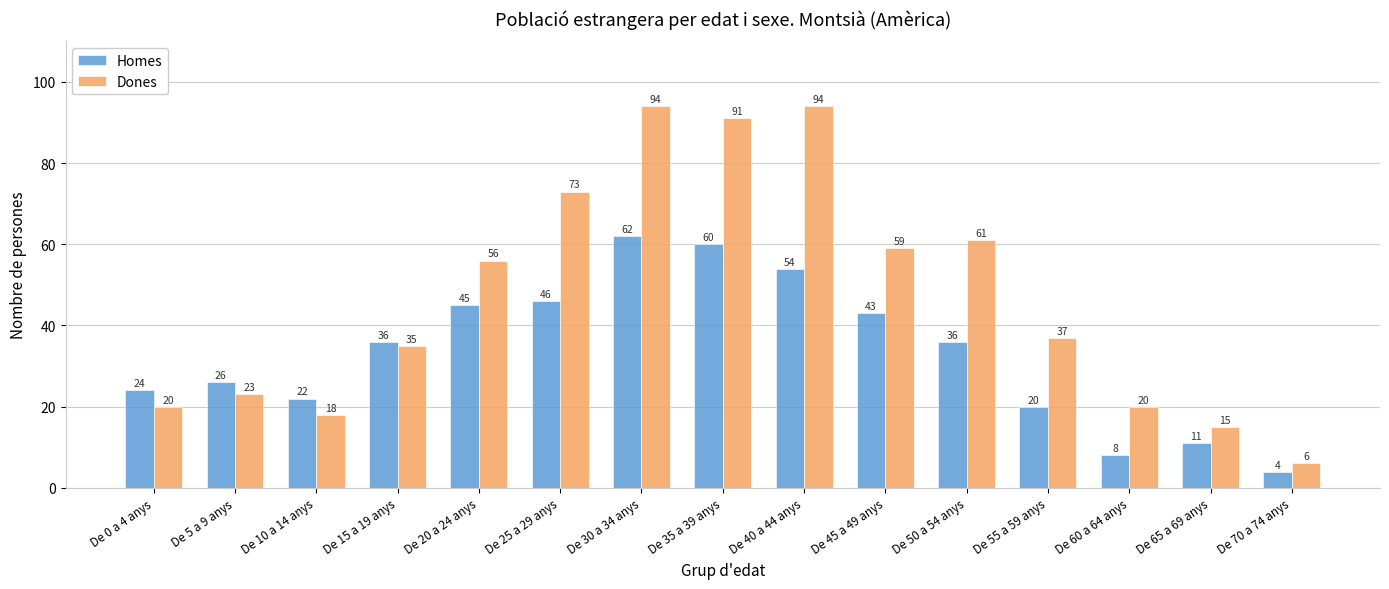

Reading left to right, extract all data points from this chart.

Homes: De 0 a 4 anys=24	De 5 a 9 anys=26	De 10 a 14 anys=22	De 15 a 19 anys=36	De 20 a 24 anys=45	De 25 a 29 anys=46	De 30 a 34 anys=62	De 35 a 39 anys=60	De 40 a 44 anys=54	De 45 a 49 anys=43	De 50 a 54 anys=36	De 55 a 59 anys=20	De 60 a 64 anys=8	De 65 a 69 anys=11	De 70 a 74 anys=4
Dones: De 0 a 4 anys=20	De 5 a 9 anys=23	De 10 a 14 anys=18	De 15 a 19 anys=35	De 20 a 24 anys=56	De 25 a 29 anys=73	De 30 a 34 anys=94	De 35 a 39 anys=91	De 40 a 44 anys=94	De 45 a 49 anys=59	De 50 a 54 anys=61	De 55 a 59 anys=37	De 60 a 64 anys=20	De 65 a 69 anys=15	De 70 a 74 anys=6